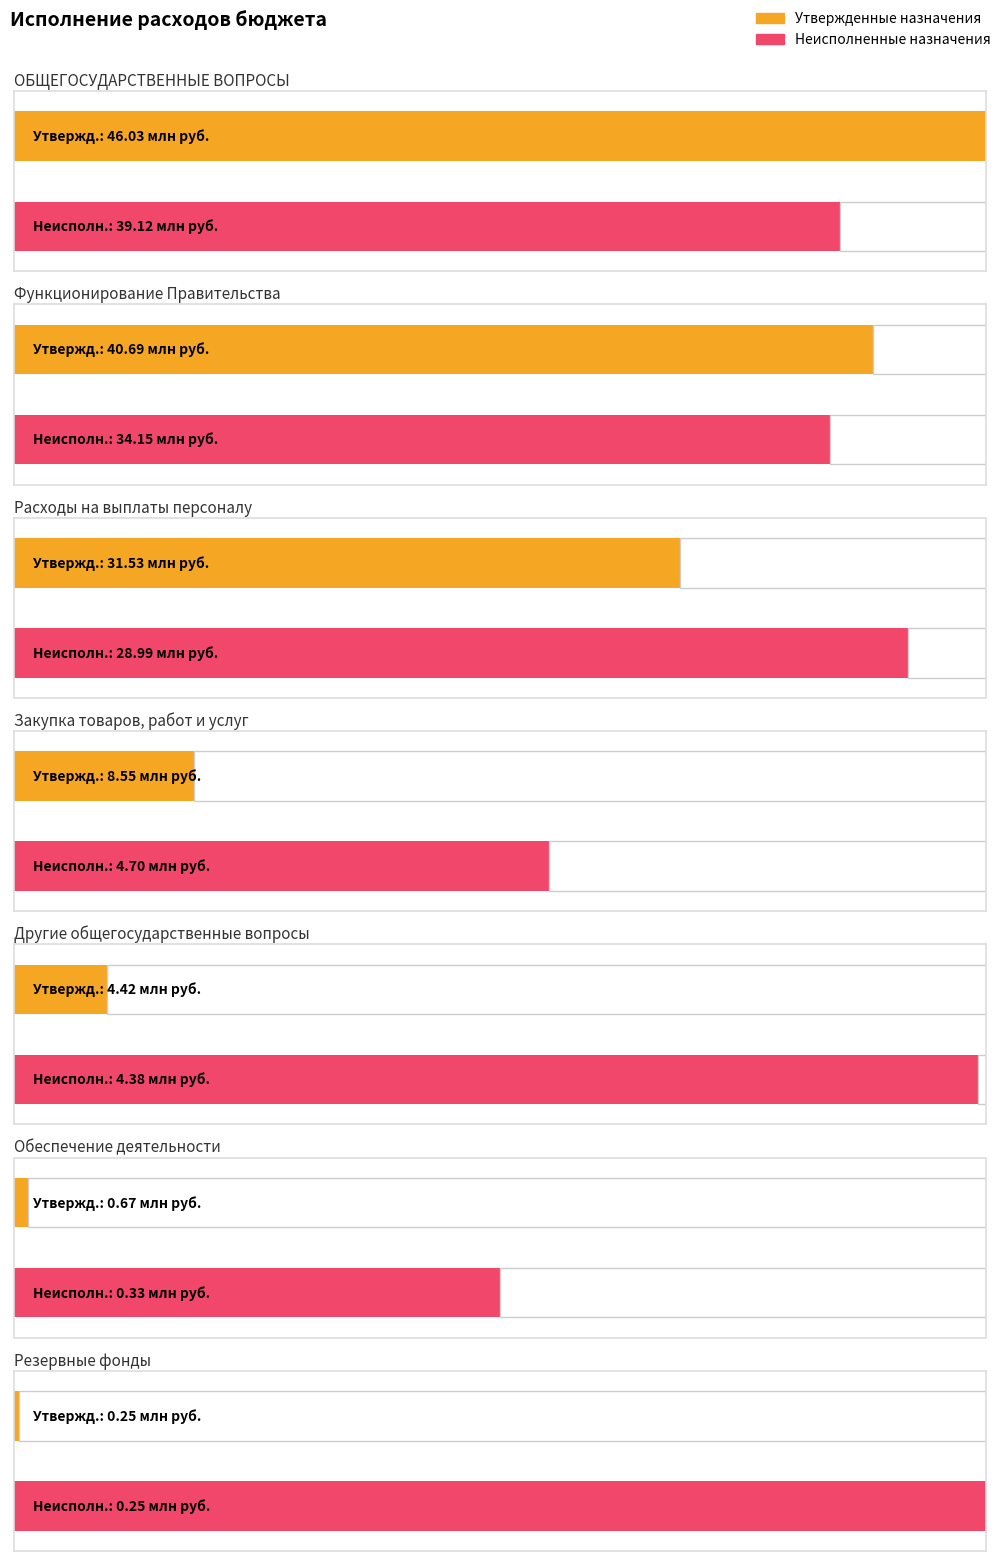

Reading right to left, list all the values displayed in this chart.

Утвержденные бюджетные назначения: Резервные фонды=251000.0	Обеспечение деятельности=665557.0	Другие общегосударственные вопросы=4420028.0	Закупка товаров, работ и услуг=8550000.0	Расходы на выплаты персоналу=31534588.0	Функционирование Правительства=40692923.0	ОБЩЕГОСУДАРСТВЕННЫЕ ВОПРОСЫ=46029508.0
Неисполненные назначения: Резервные фонды=251000.0	Обеспечение деятельности=332778.5	Другие общегосударственные вопросы=4384779.0	Закупка товаров, работ и услуг=4702552.2	Расходы на выплаты персоналу=28991383.3	Функционирование Правительства=34152686.7	ОБЩЕГОСУДАРСТВЕННЫЕ ВОПРОСЫ=39121244.2